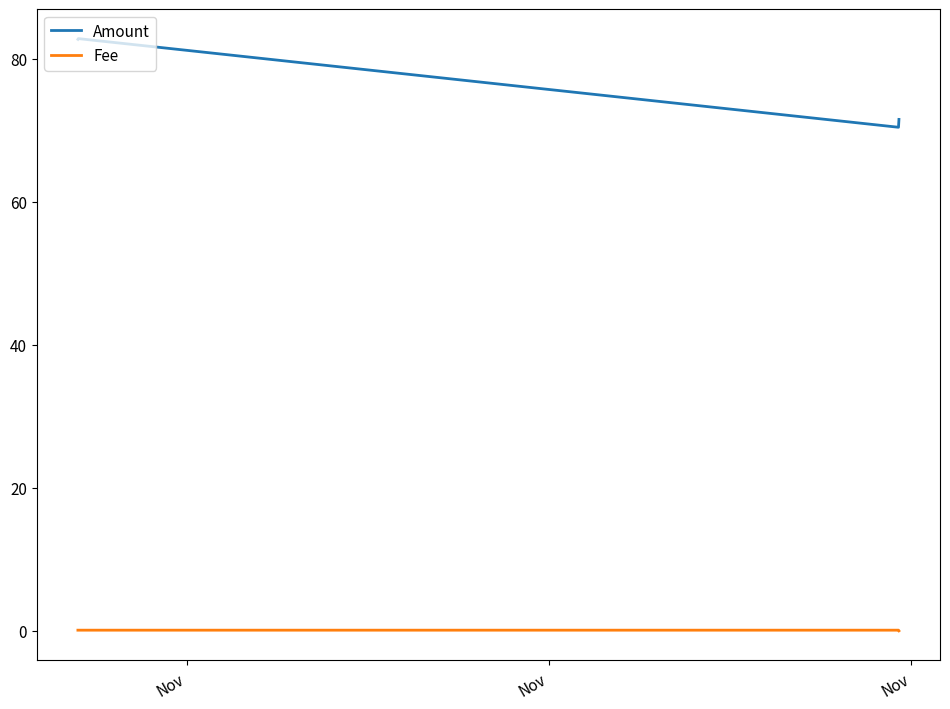

True or false: Fee has more than 1 points higher than both neighbors.

False